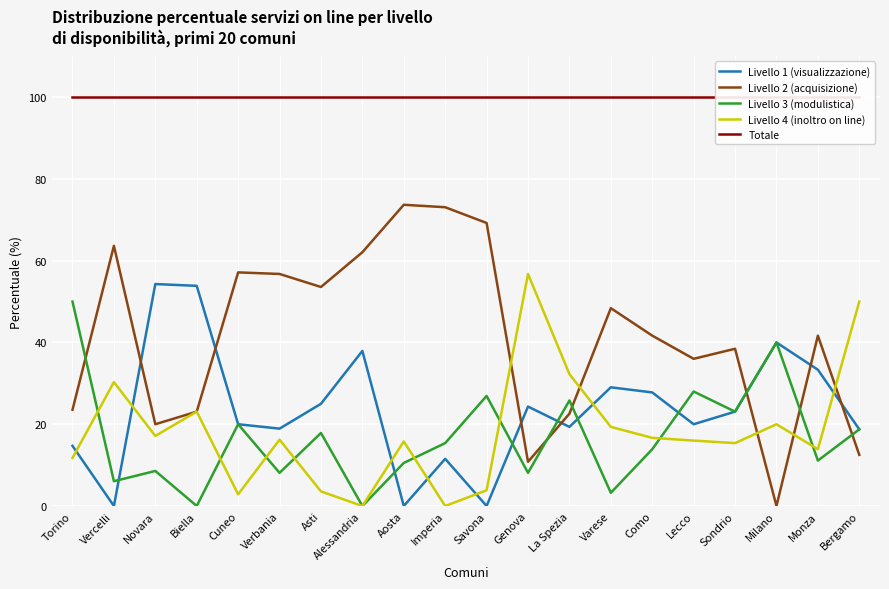

Count the number of categories in the chart.

20